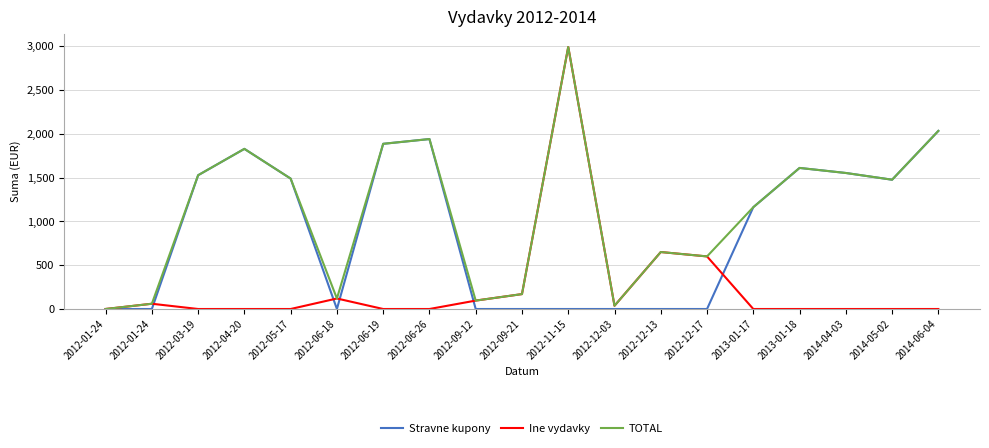

True or false: TOTAL has more than 0 interior local peaks.

True